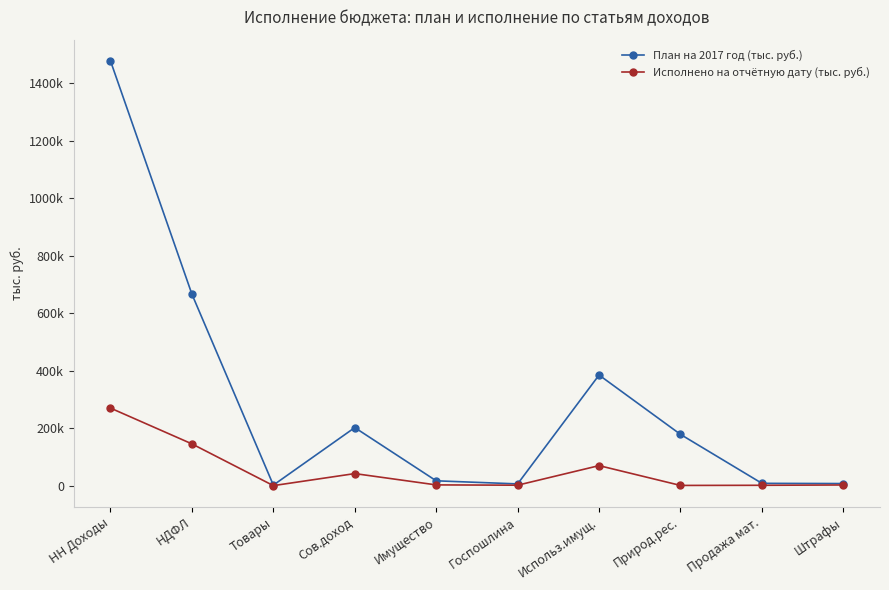

Where is the first local maximum for План на 2017 год (тыс. руб.)?

Сов.доход